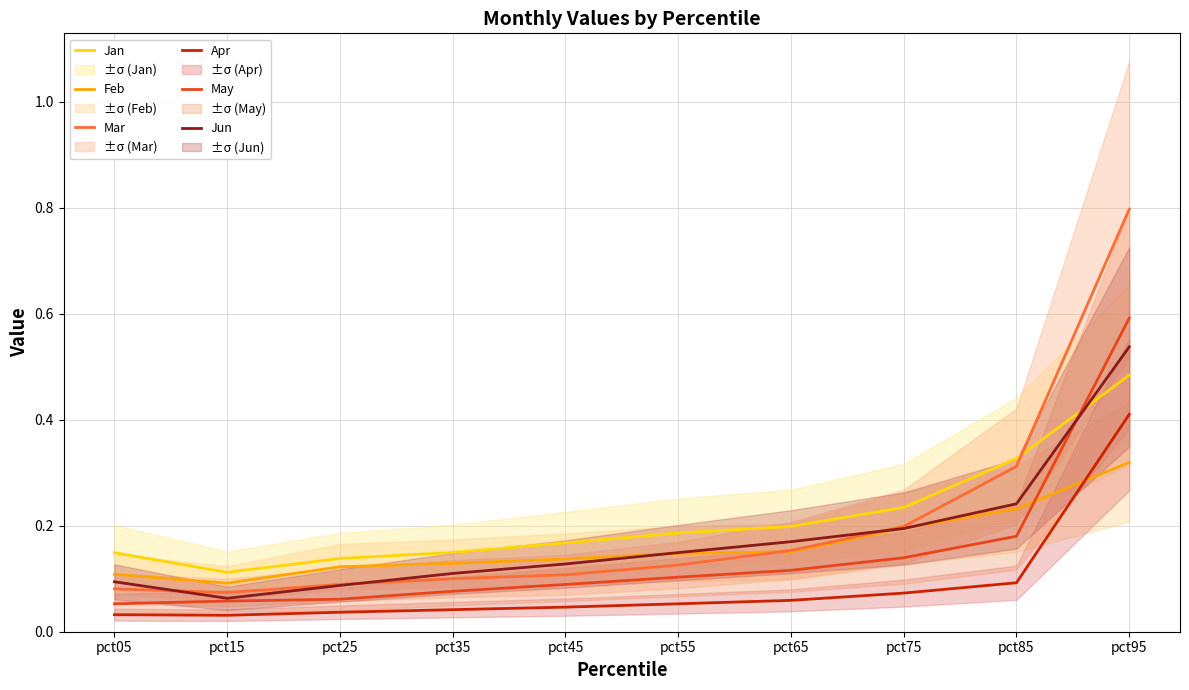

True or false: May has a value of 0.4 at pct95.

False